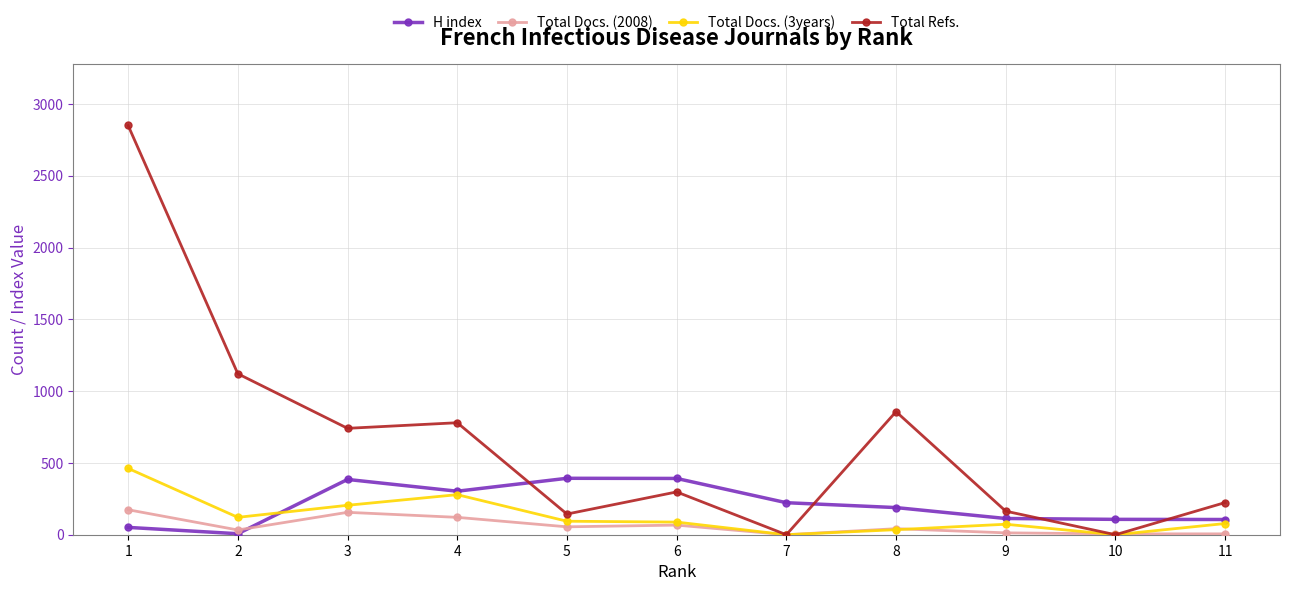

Rank the series by their maximum value, from highest to lowest.

Total Refs., Total Docs. (3years), H index, Total Docs. (2008)